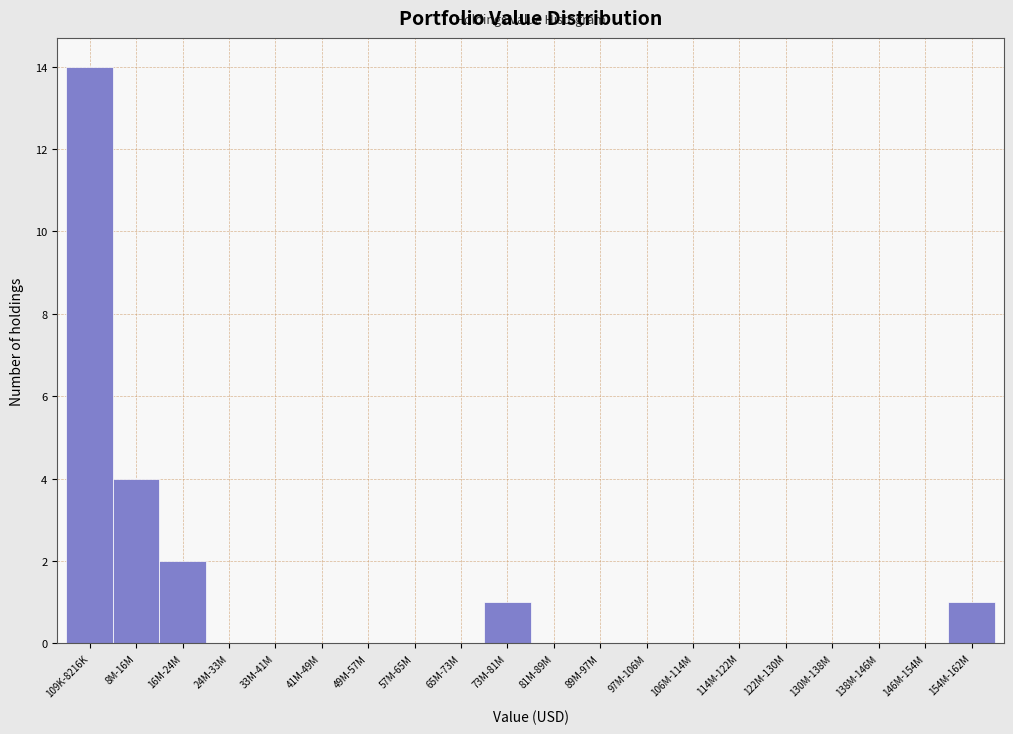

Reading right to left, extract all data points from this chart.

154M-162M=1	146M-154M=0	138M-146M=0	130M-138M=0	122M-130M=0	114M-122M=0	106M-114M=0	97M-106M=0	89M-97M=0	81M-89M=0	73M-81M=1	65M-73M=0	57M-65M=0	49M-57M=0	41M-49M=0	33M-41M=0	24M-33M=0	16M-24M=2	8M-16M=4	109K-8216K=14